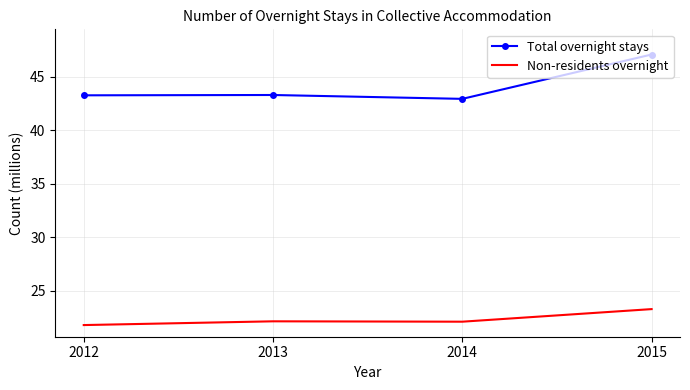

Read the Non-residents overnight value at 2014.

22.1